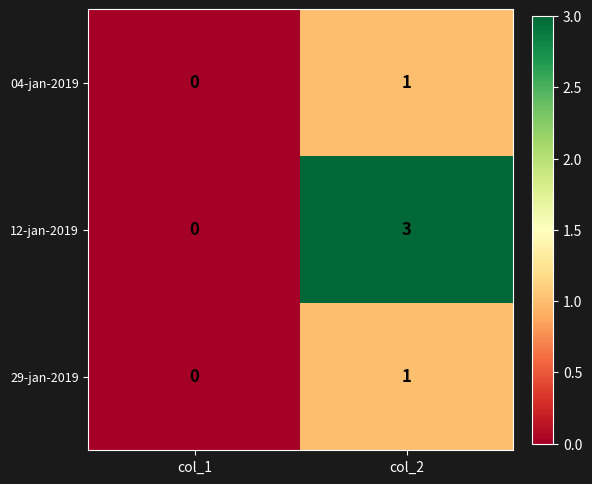

The value of 29-jan-2019 at col_2 is 0. True or false?

False